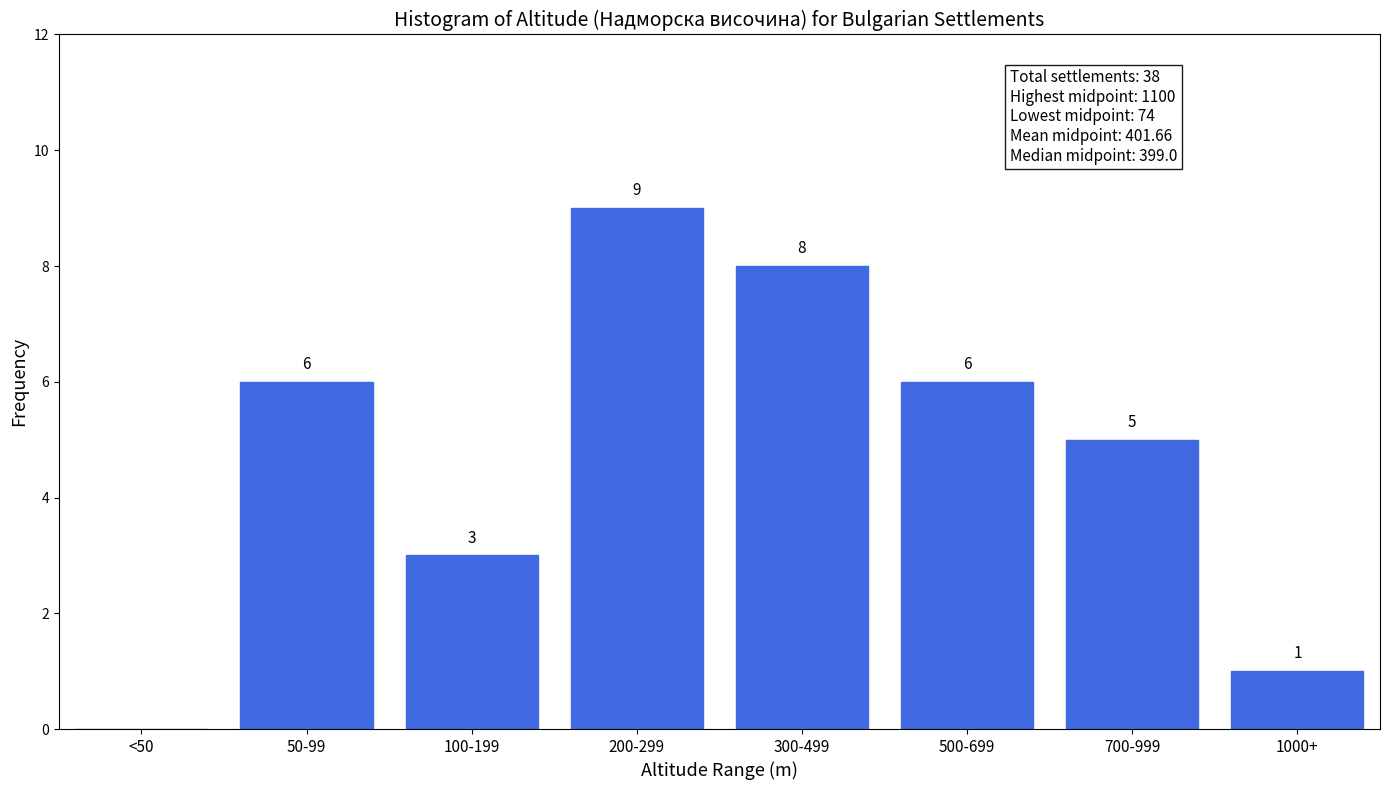

Reading left to right, what are all the values shown in this chart?

<50=0	50-99=6	100-199=3	200-299=9	300-499=8	500-699=6	700-999=5	1000+=1